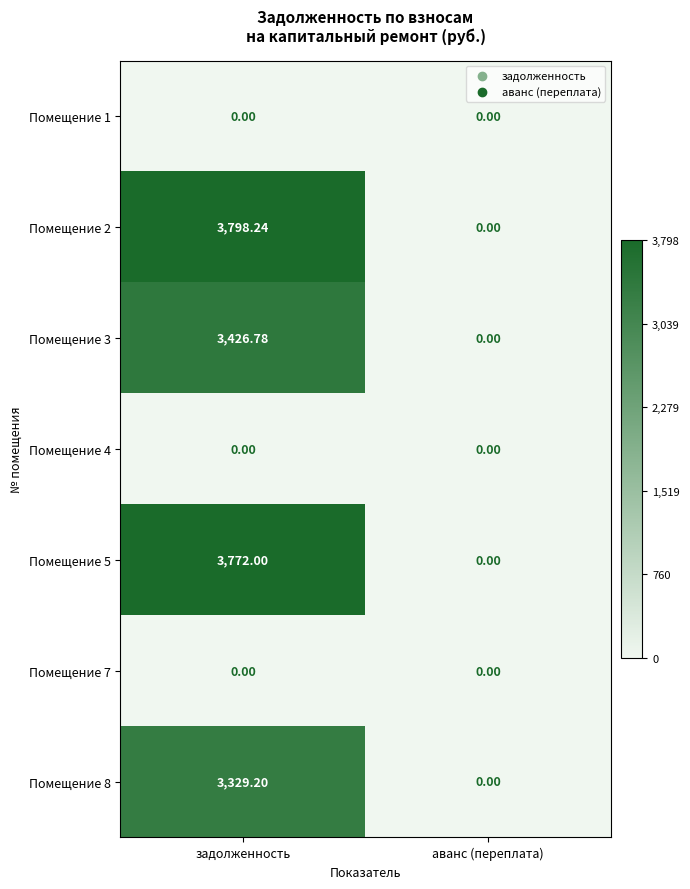

At which label is Помещение 3 closest to 1713?

аванс (переплата)